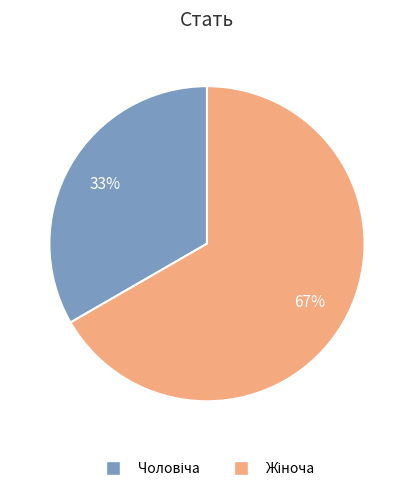

Does any single category account for the majority?

Yes